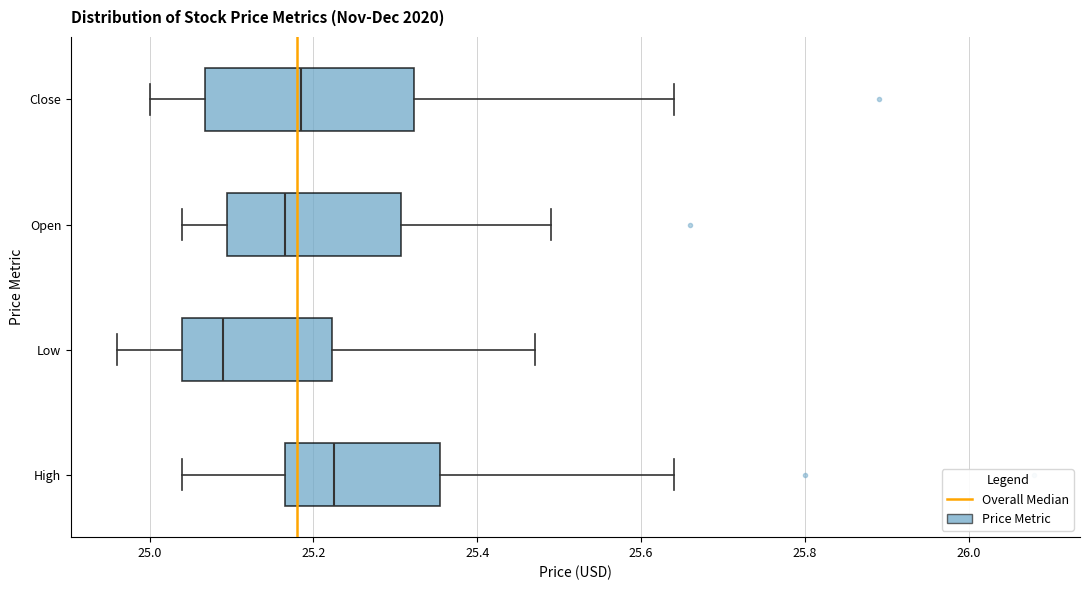

Where does the left whisker of the box for Open end on the x-axis? The values are not printed on the chart, so give them approximately, as read against the axis.

25.04